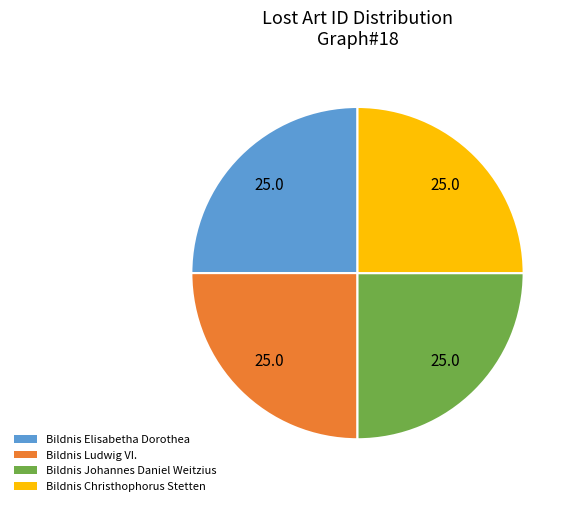

True or false: Bildnis Elisabetha Dorothea accounts for 25% of the total.

True